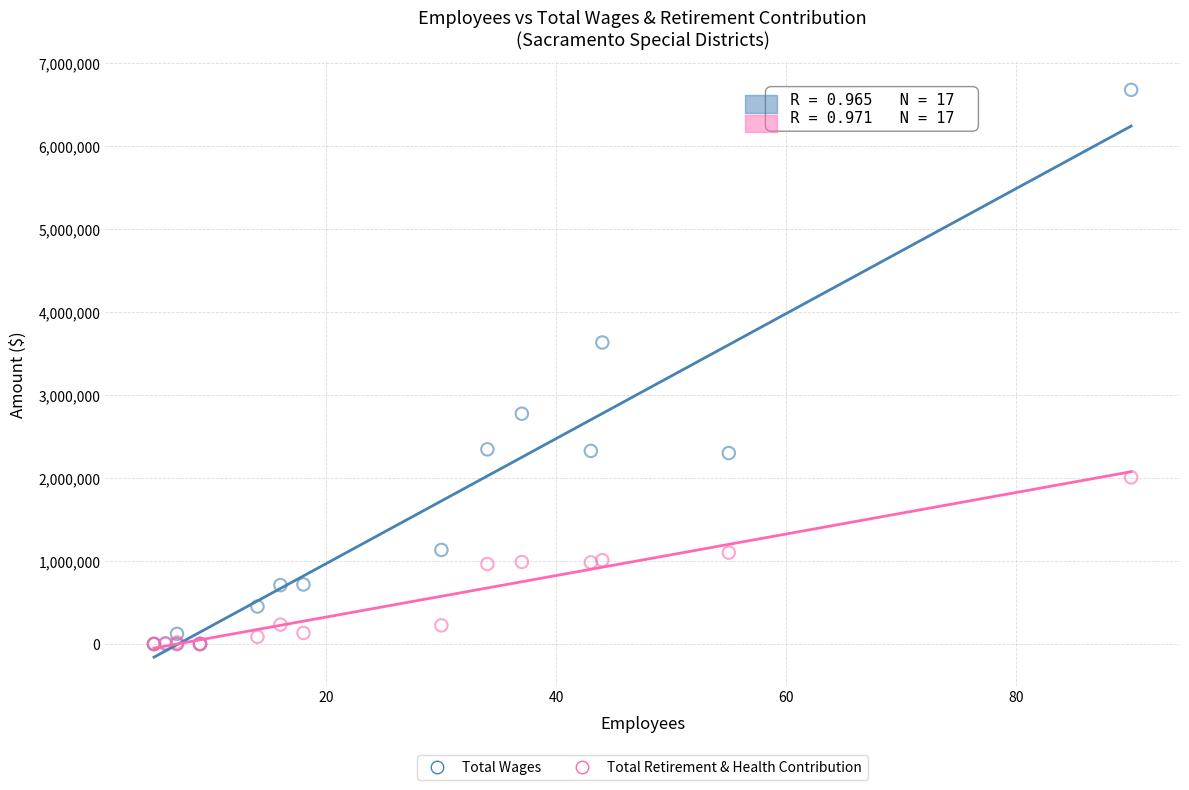

Which series has the widest spread of Y values?

Total Wages